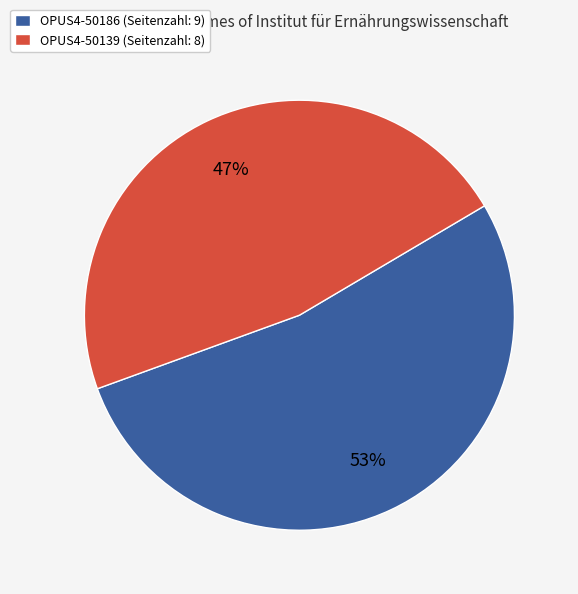

Do OPUS4-50186 (Seitenzahl: 9) and OPUS4-50139 (Seitenzahl: 8) together represent more than half of the pie?

Yes